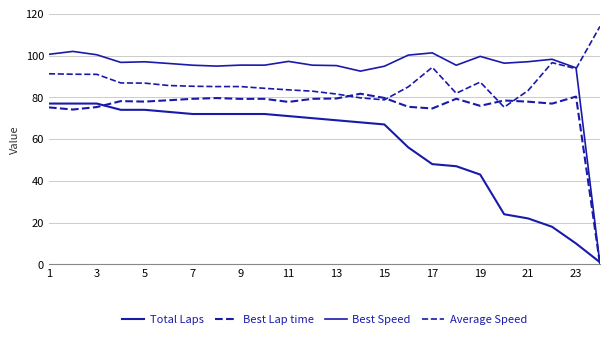

In Best Lap time, how many points are higher than both neighbors (excluding endpoints)?

7